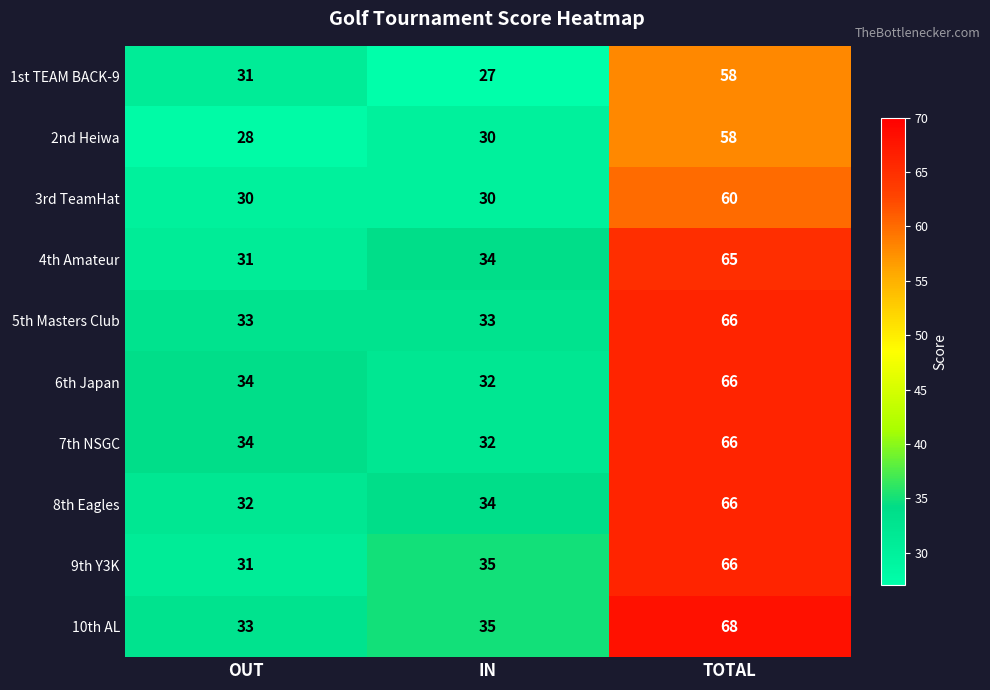

Count the 5th Masters Club values in the range 33 to 66.

3